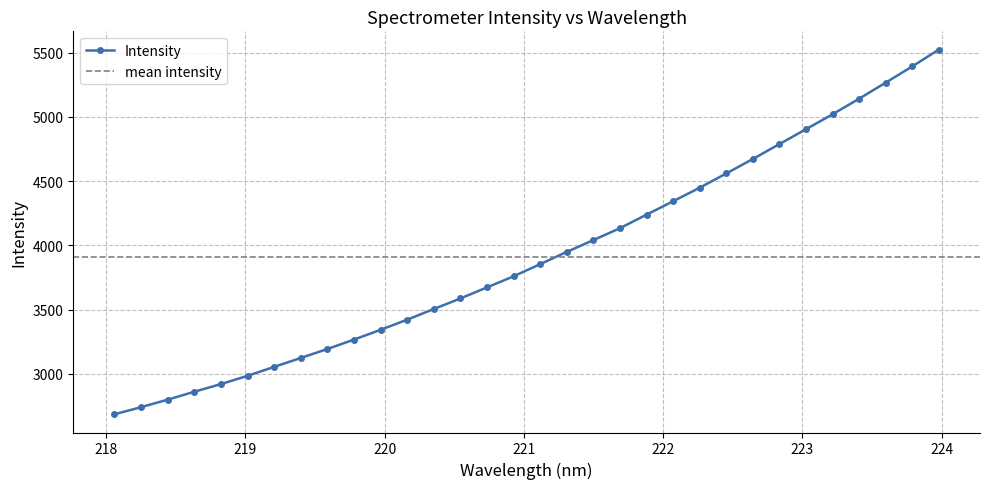

What is the label of the 29th point from the left?

223.408